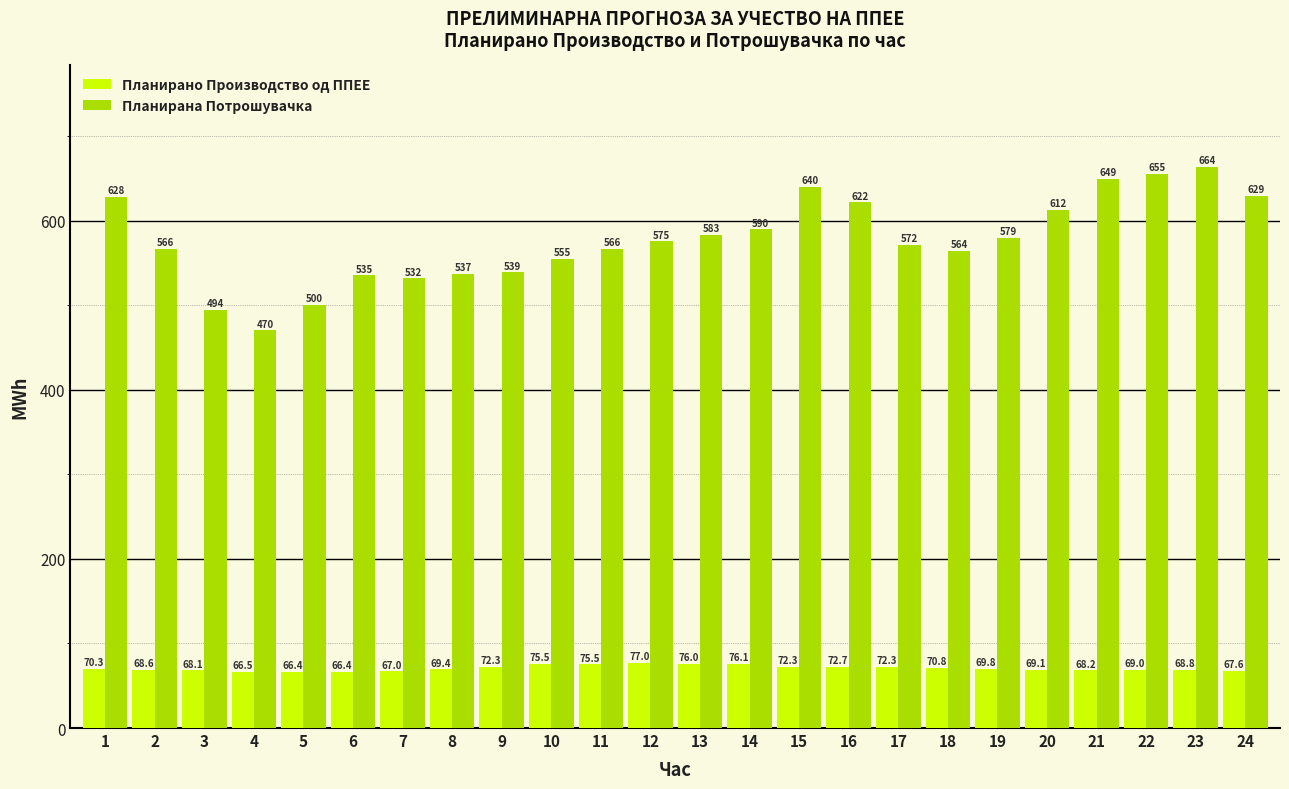

The Планирана Потрошувачка series shows 571.5 at 17. True or false?

True